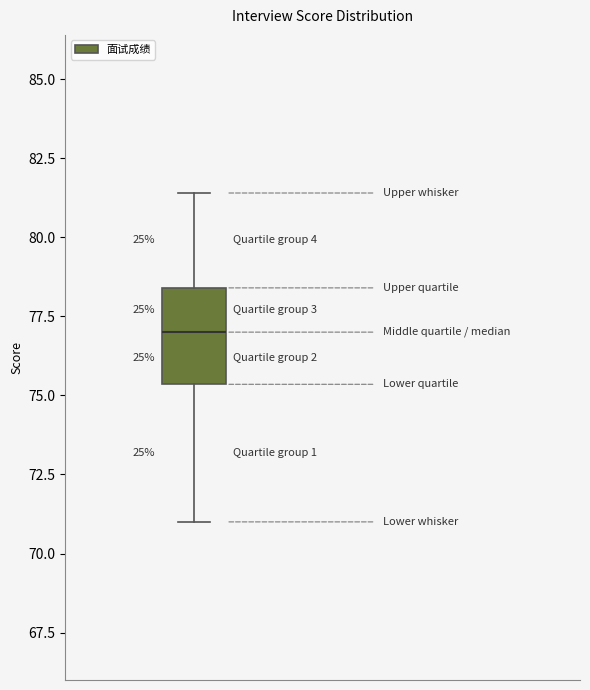

Where does the median line of the box sit on the y-axis? The values are not printed on the chart, so give them approximately, as read against the axis.

77.0